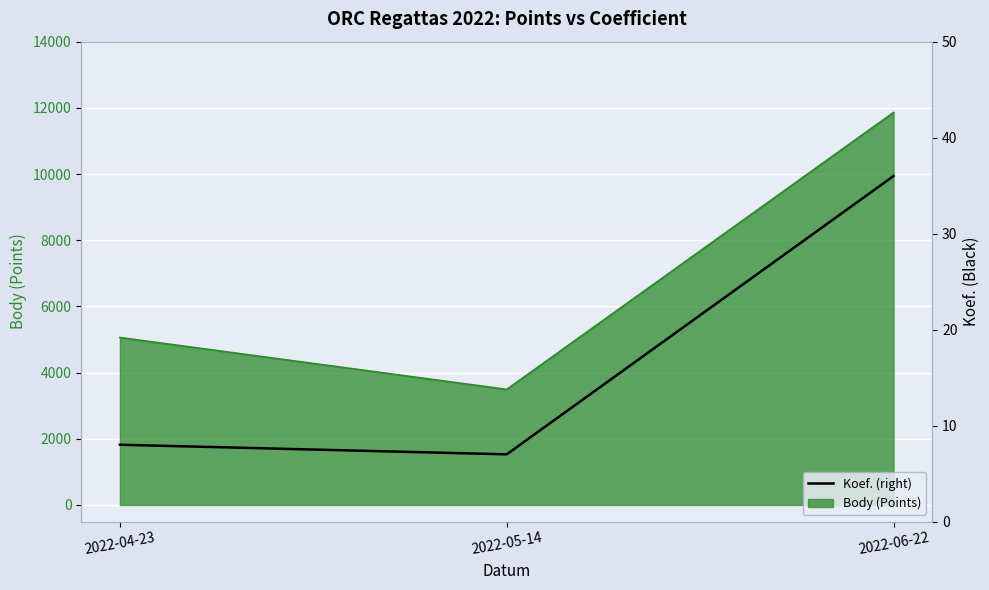

List the labels in order of value, smallest first.

2022-05-14, 2022-04-23, 2022-06-22